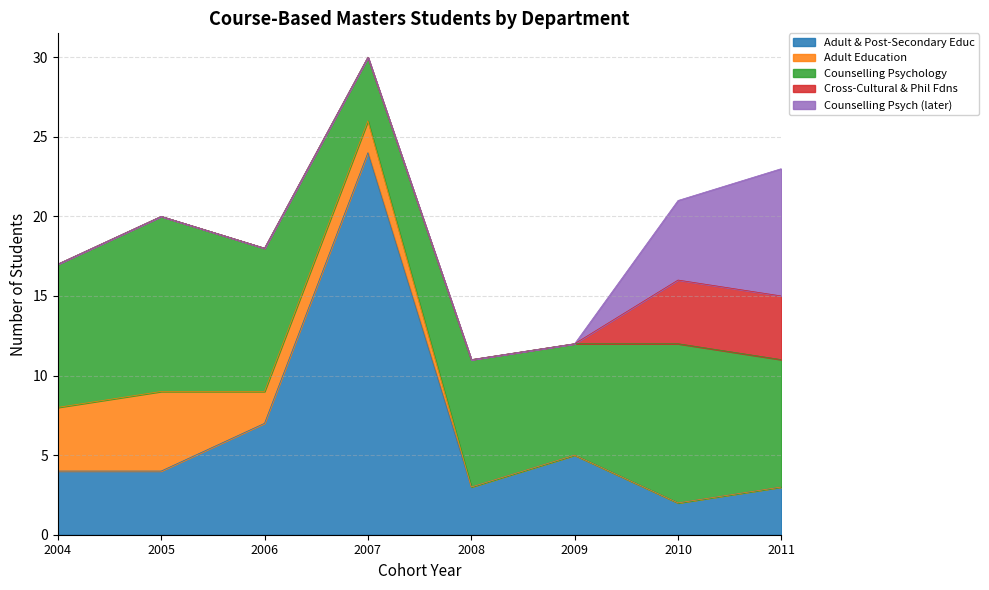

What is the difference between the Adult Education values at 2007 and 2005?

3